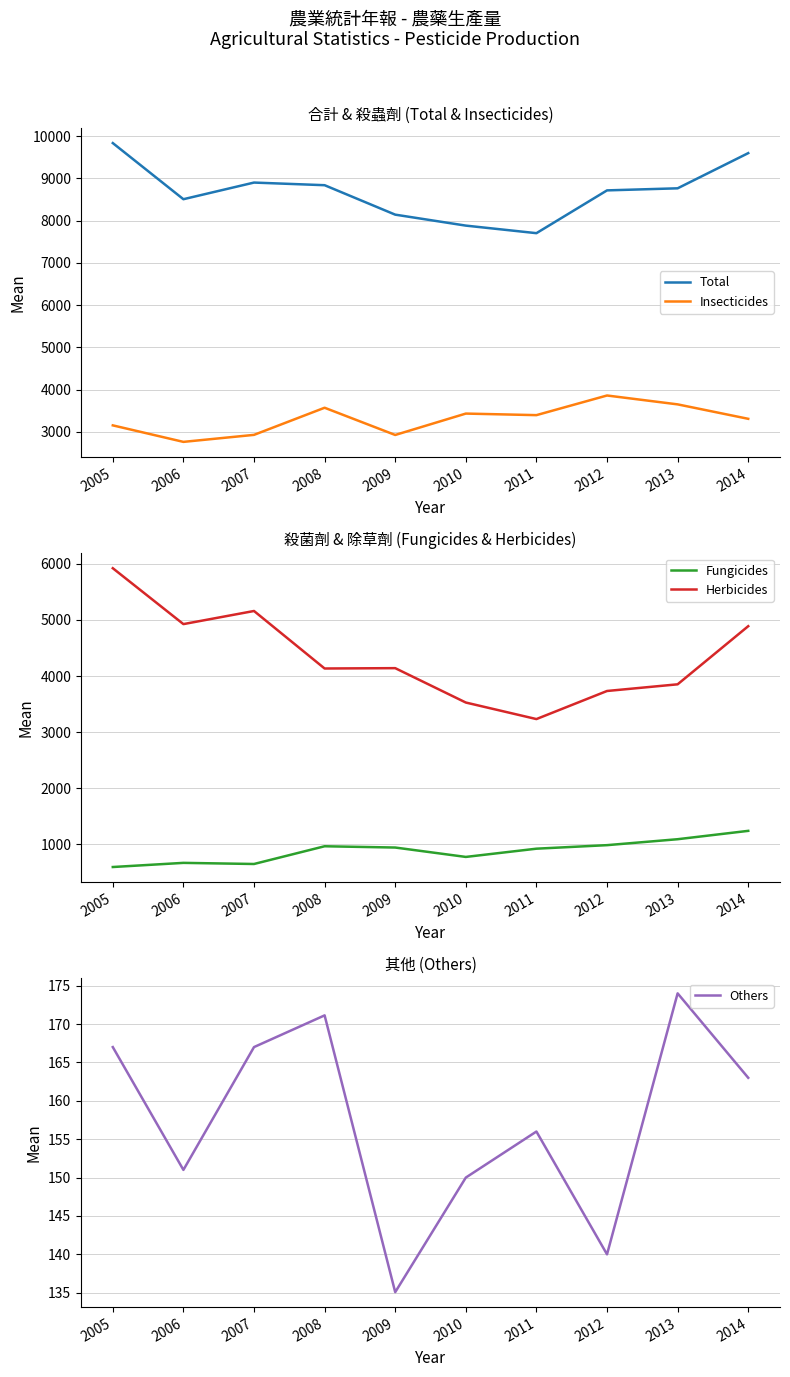

What is the difference between the second highest and second lowest values in the Insecticides series?

724.4